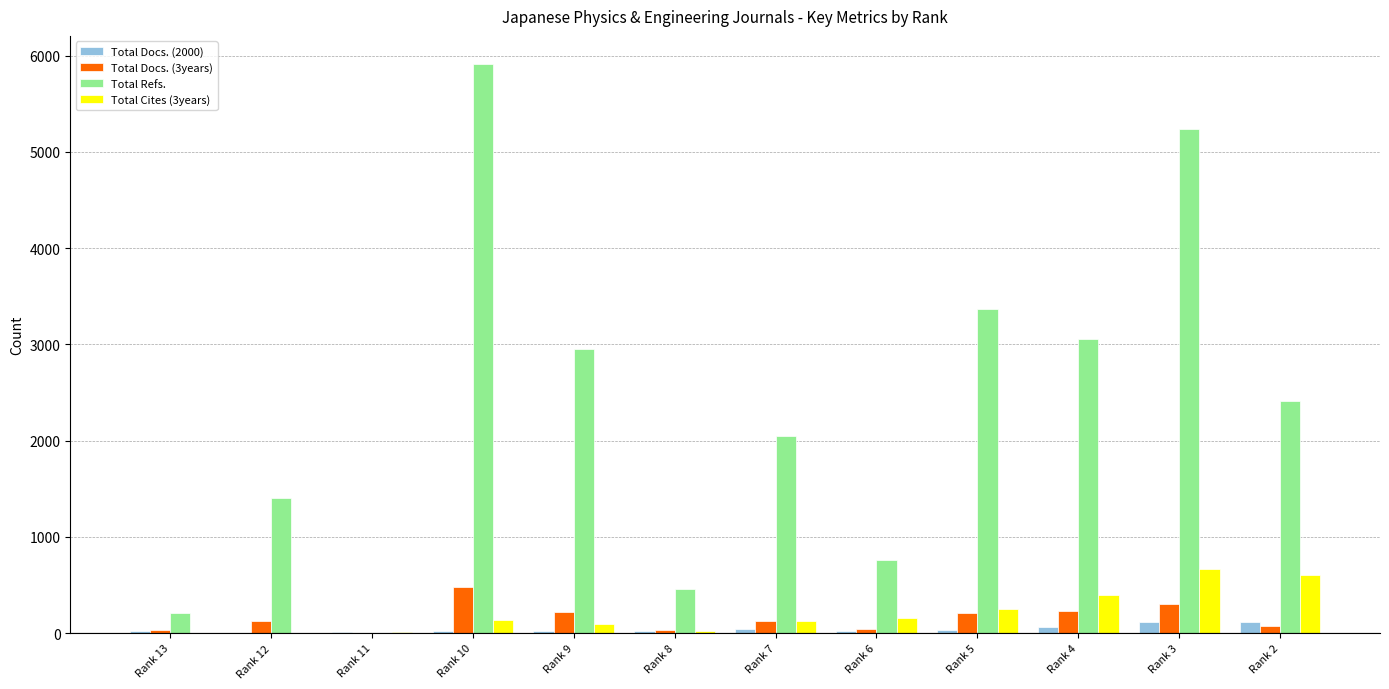

How many series are shown in this chart?

4